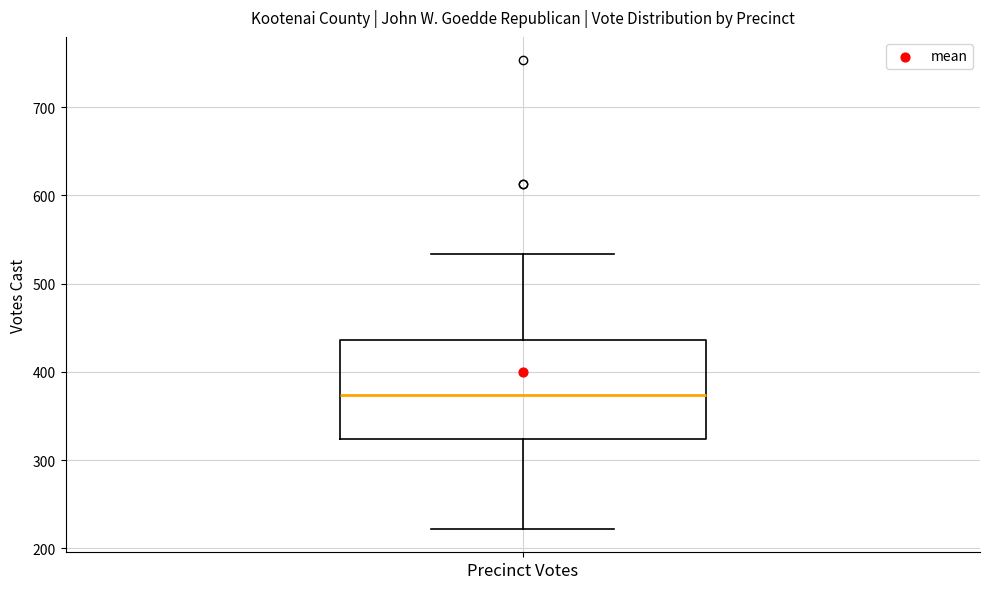

Where does the lower whisker of the box for Precinct Votes end on the y-axis? The values are not printed on the chart, so give them approximately, as read against the axis.

220